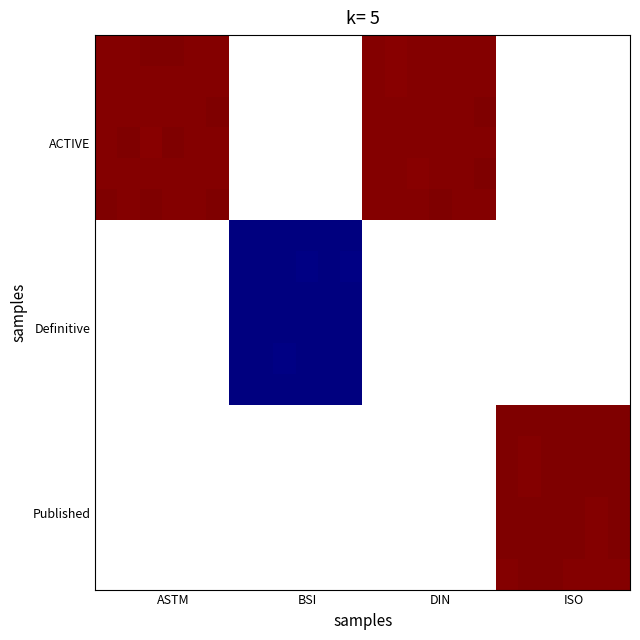

Count the number of data series in this chart.

18